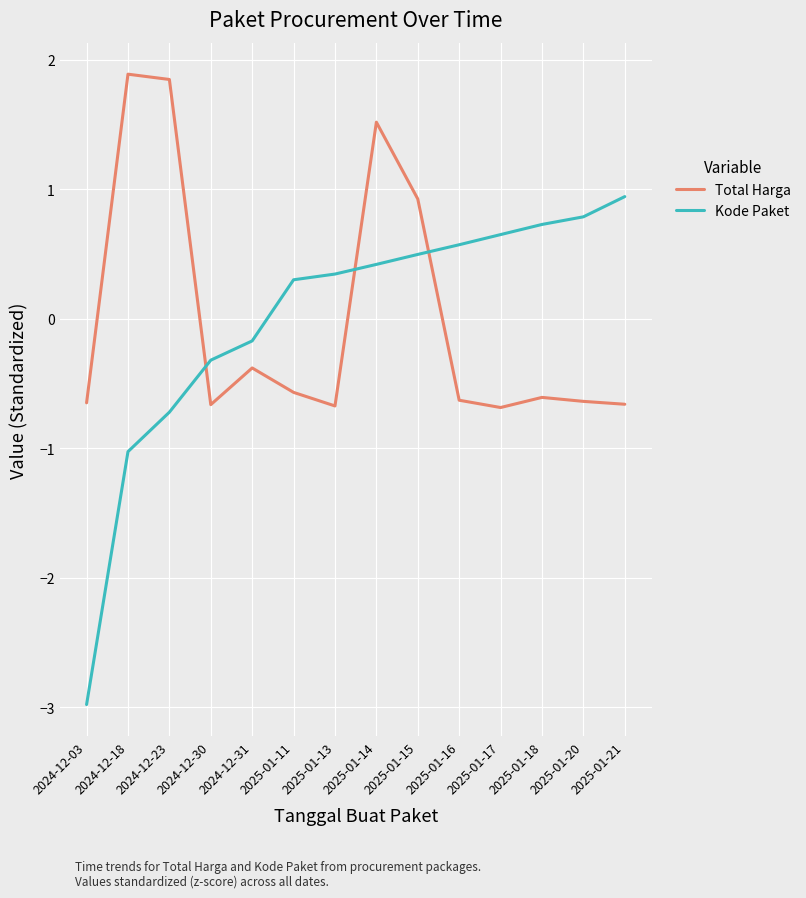

What is the difference between the highest and lowest values at 2025-01-11?

0.9